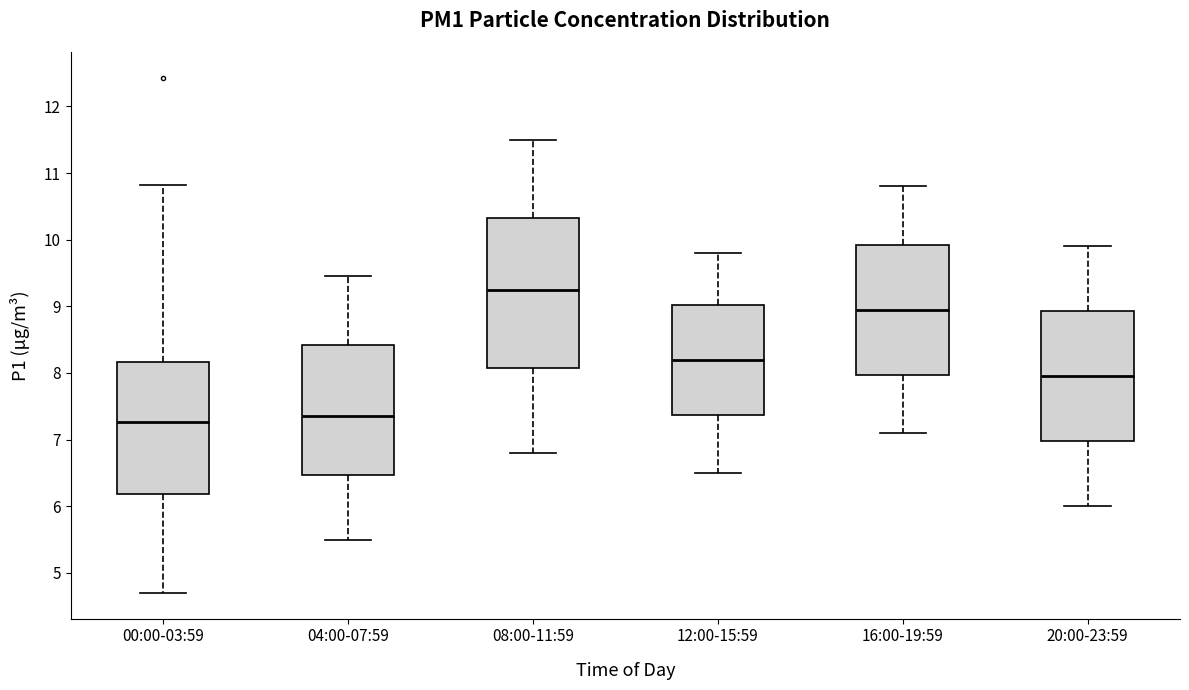

Which box has the highest median line?

08:00-11:59